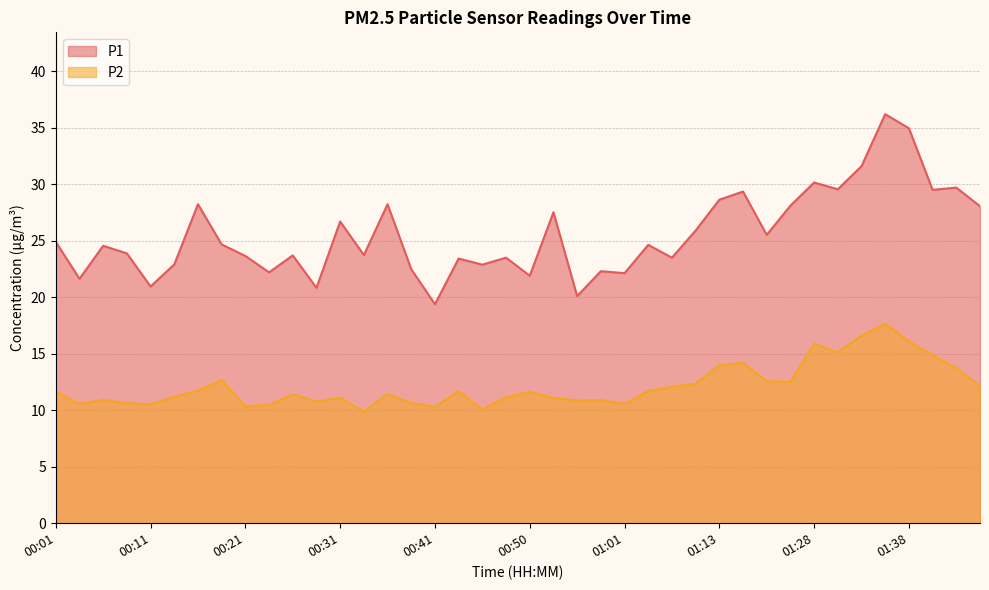

Is the value of P2 at 00:18 greater than the value of P1 at 00:41?

No